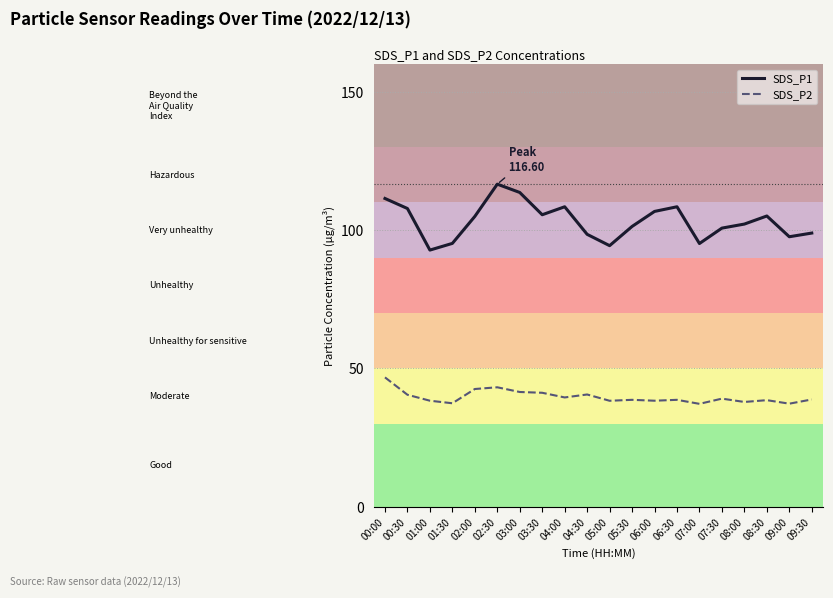

True or false: SDS_P2 and SDS_P1 cross at least once.

False